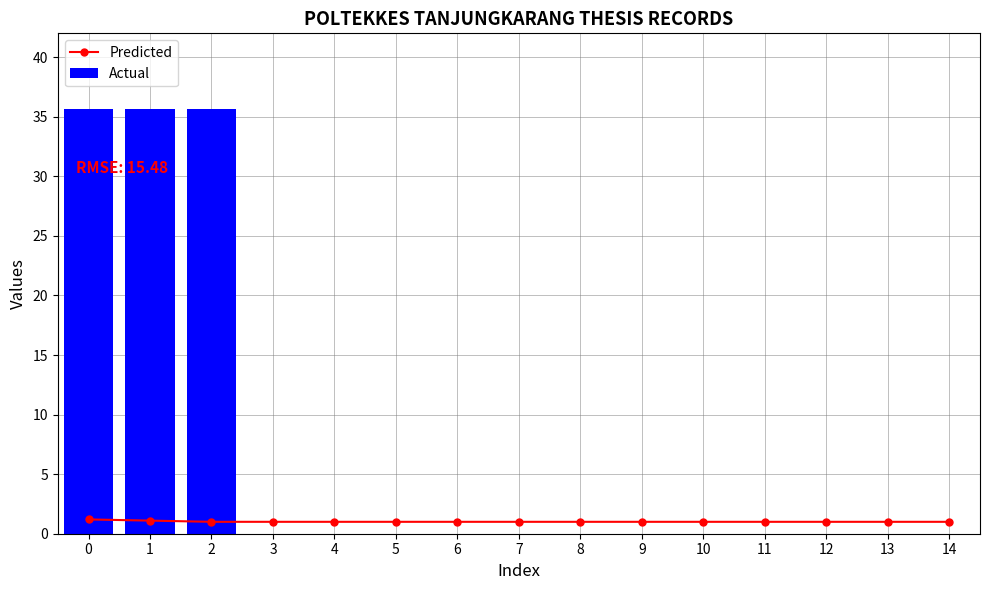

What is the minimum value for Predicted?

1.0